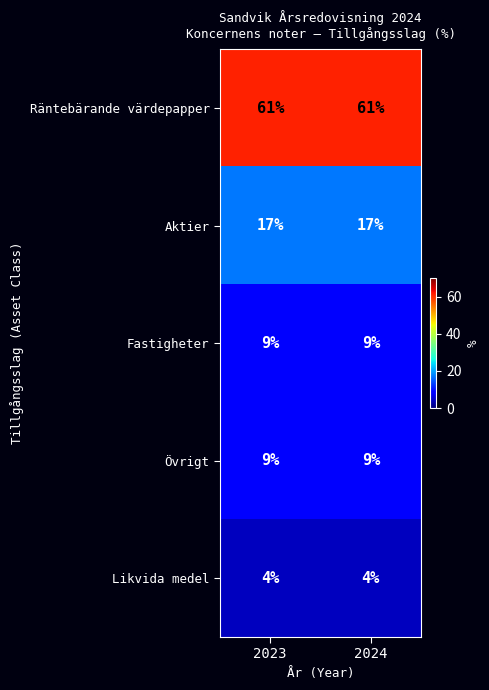

True or false: Fastigheter has a value of 9 at 2023.

True